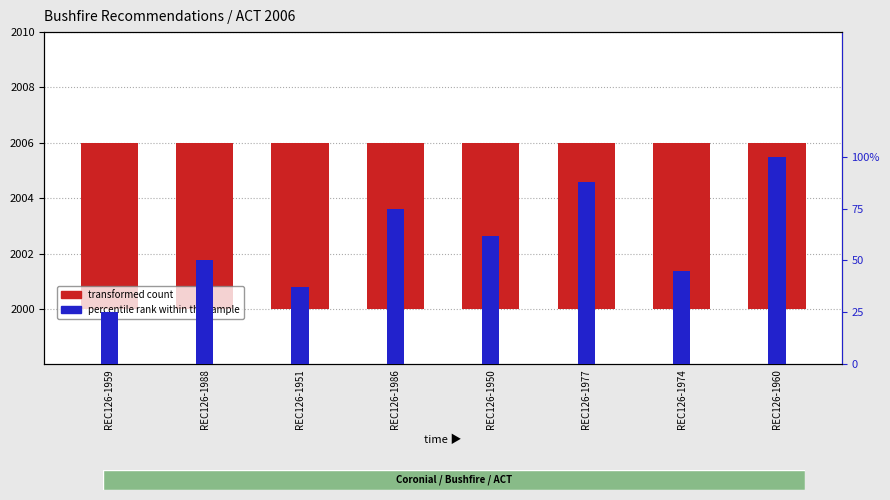

Is it true that percentile rank within the sample equals 1.8 at REC126-1950?

False